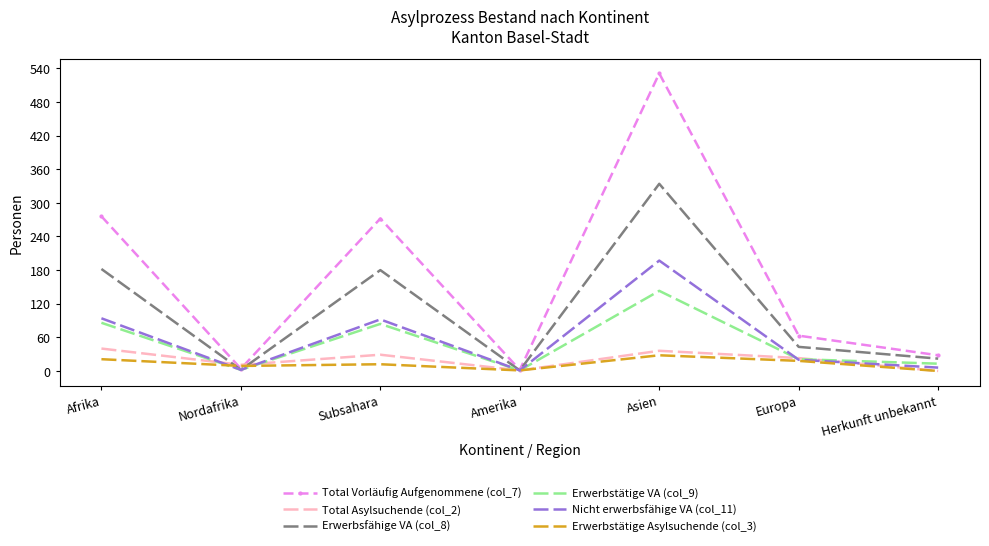

Is it true that Erwerbstätige VA (col_9) equals 21 at Europa?

True